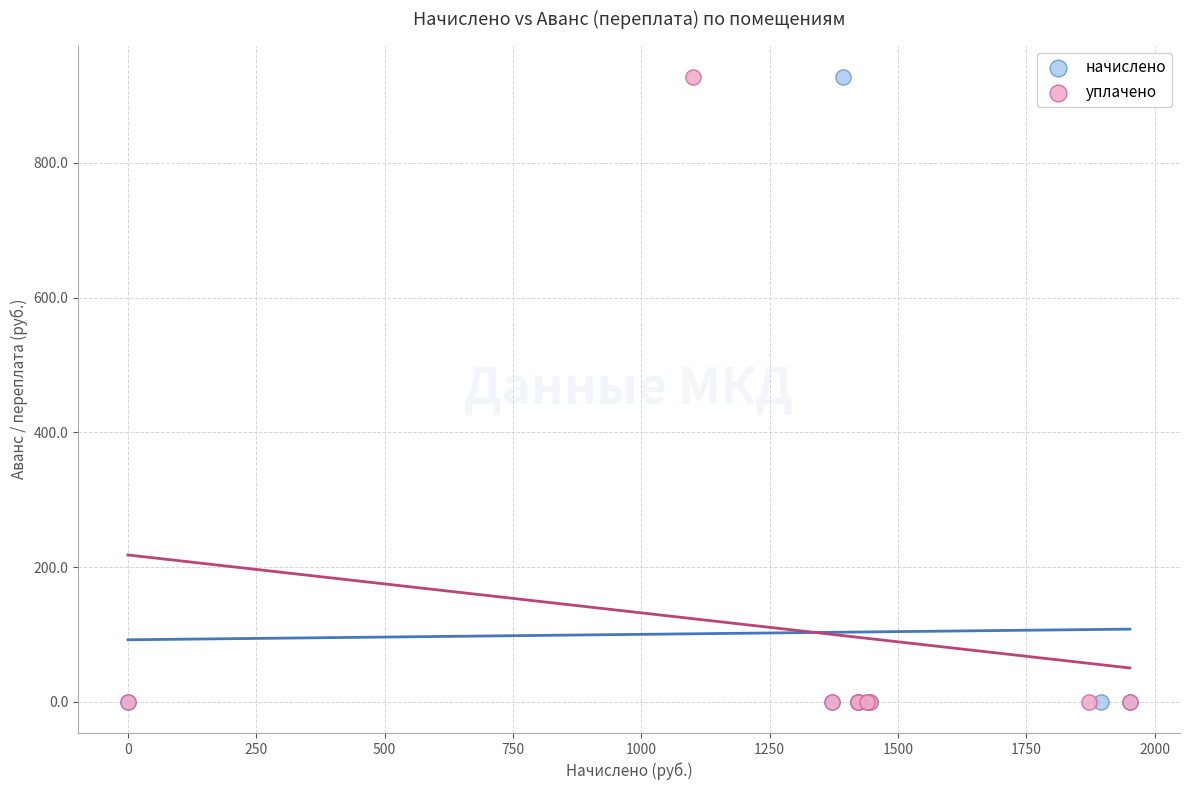

What are all the series names shown in the legend?

начислено, уплачено